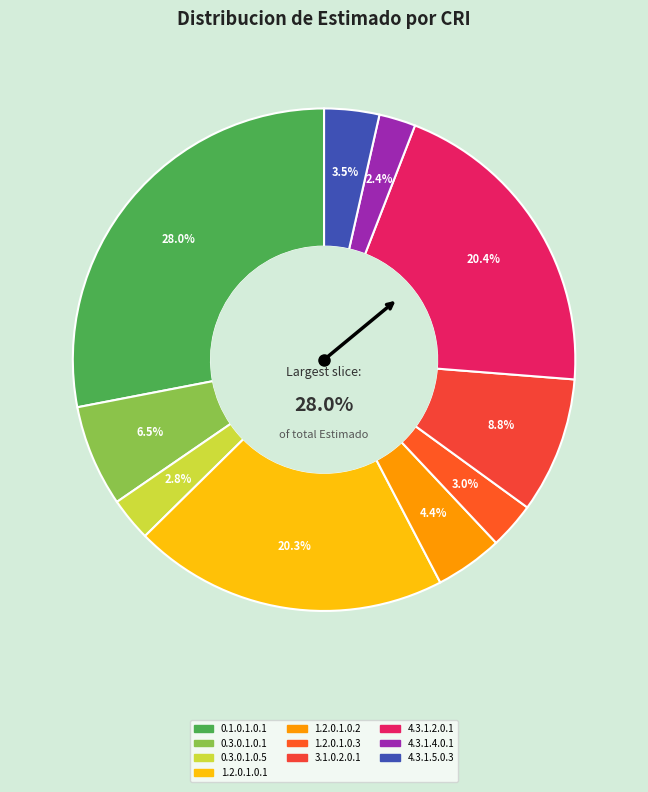

Count the number of slices in the pie.

10